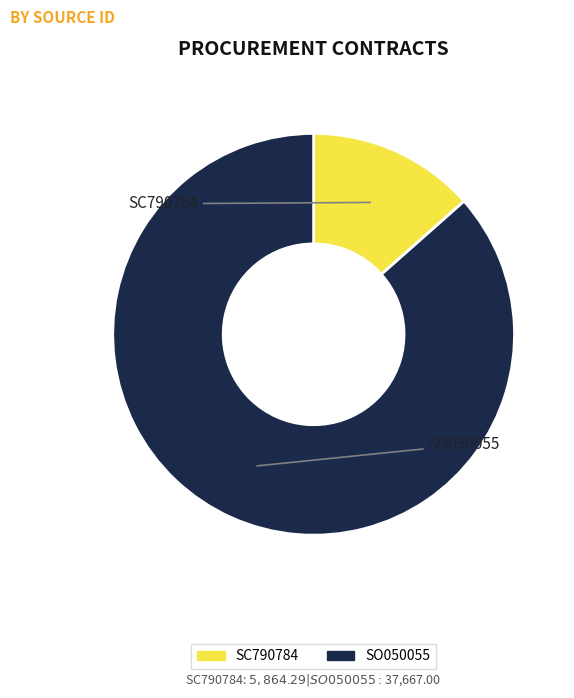

To the nearest percent, what is the combined percentage of SC790784 and SO050055?

100%